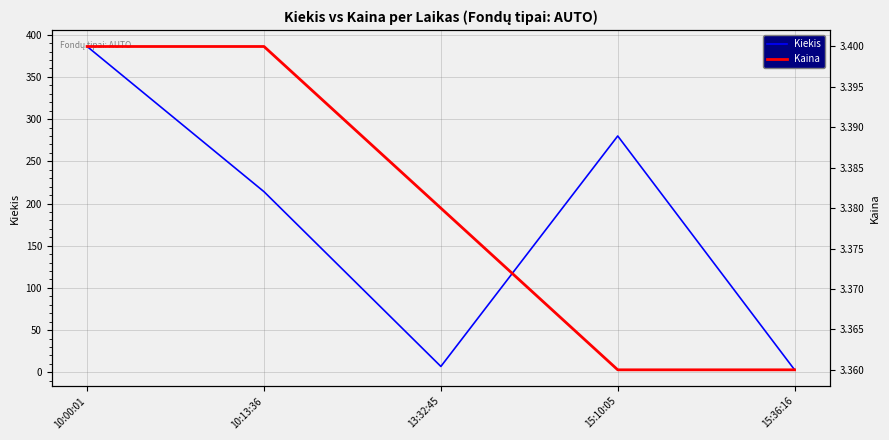

True or false: Kaina and Kiekis intersect in this chart.

True